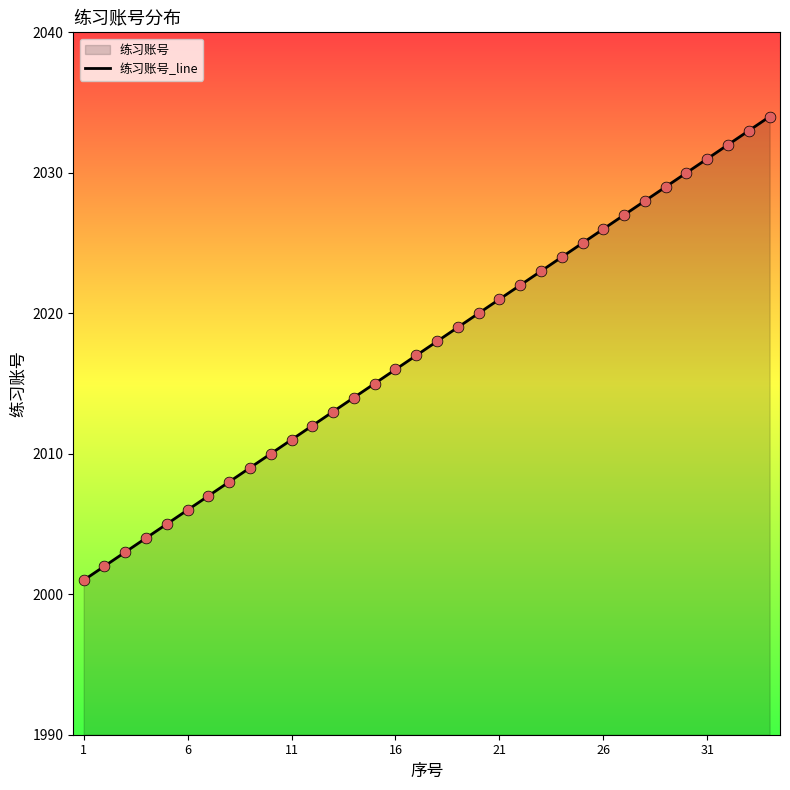

Between 6 and 11, which is larger?

11